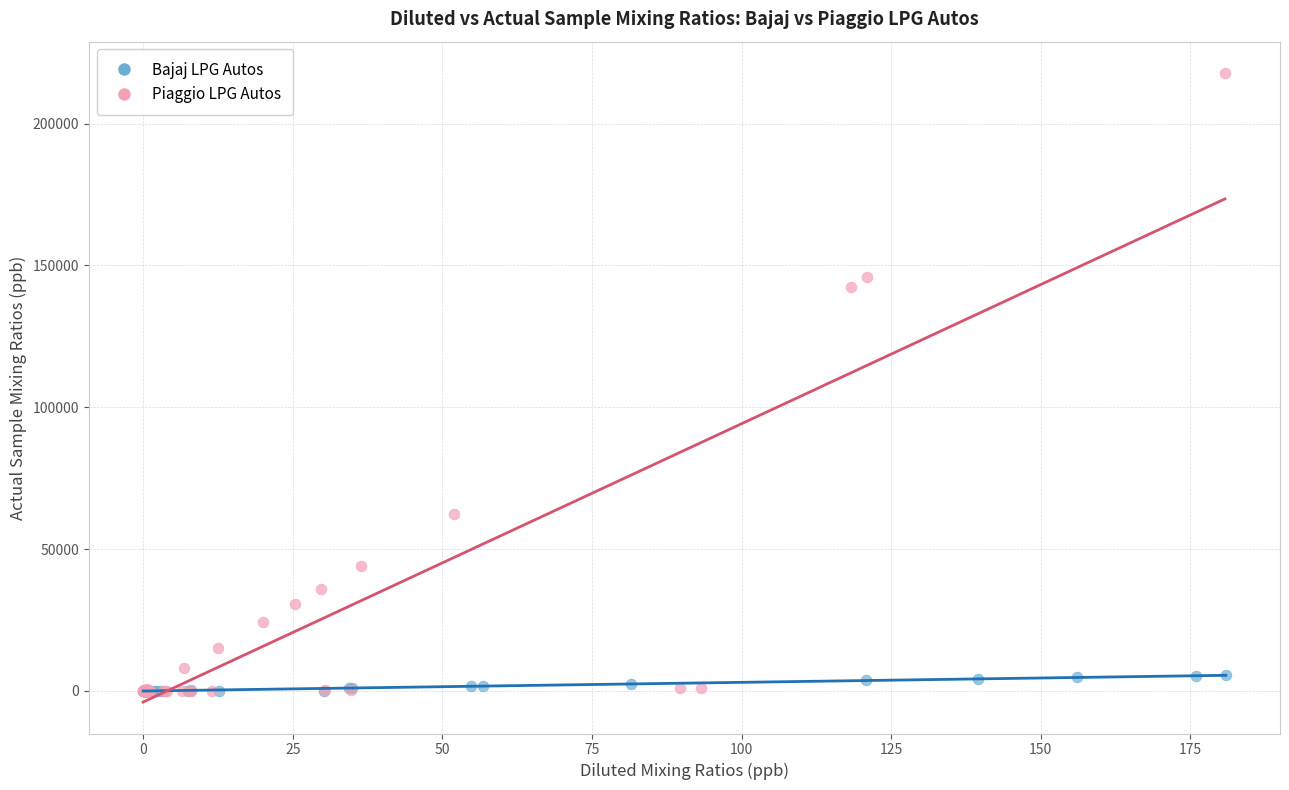

What are all the series names shown in the legend?

Bajaj LPG Autos, Piaggio LPG Autos